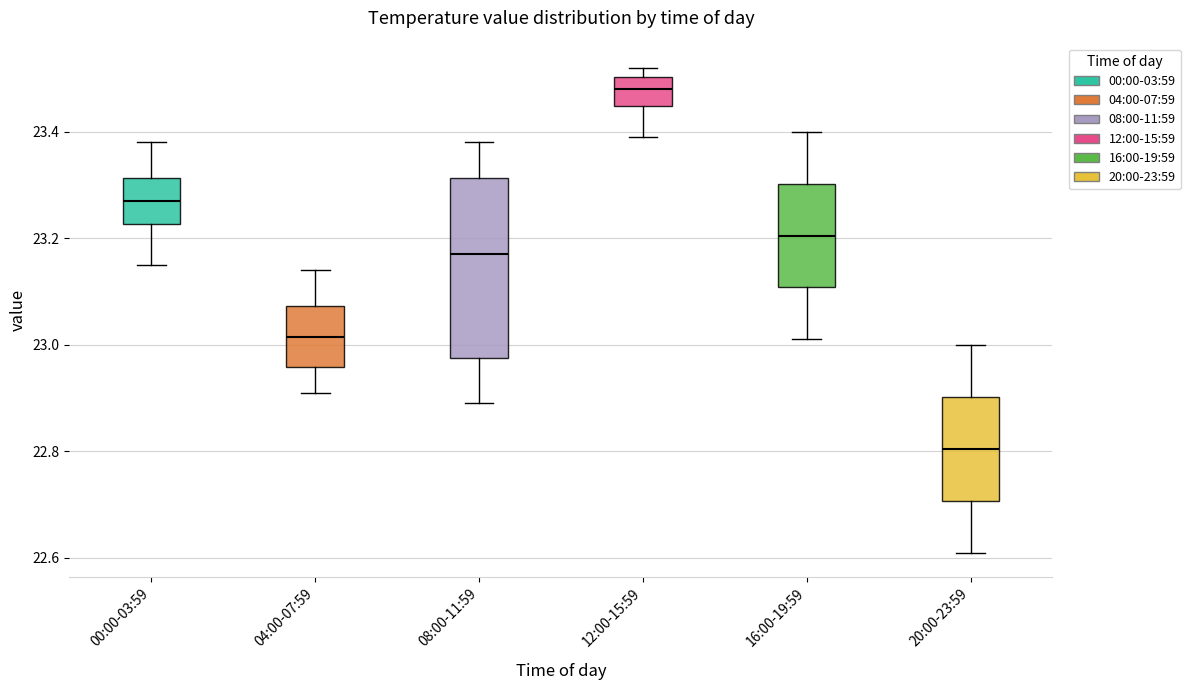

Comparing the boxes themselves (not the whiskers), which one is the tallest?

08:00-11:59